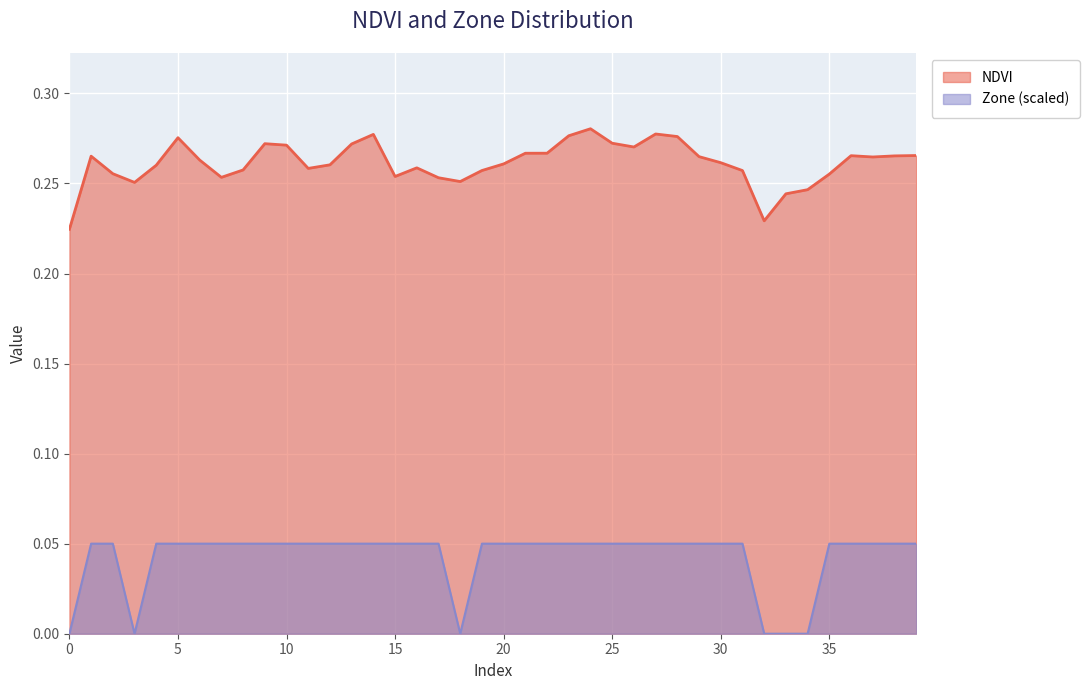

At which category is the sum across all series the highest?

24